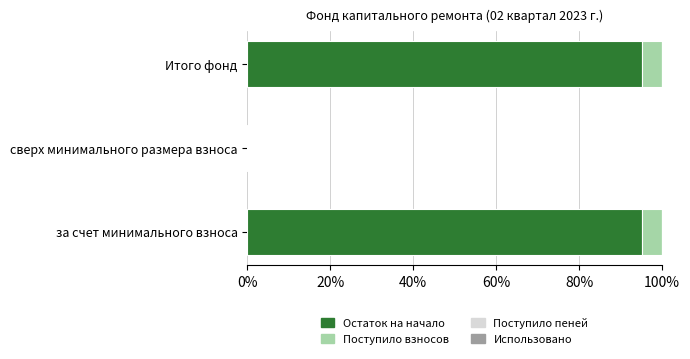

How many data points does each series have?

3